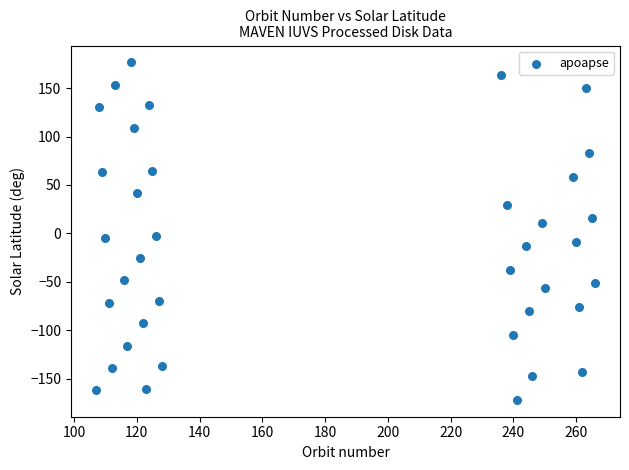

What is the range of Y values (max minus min)?

348.5